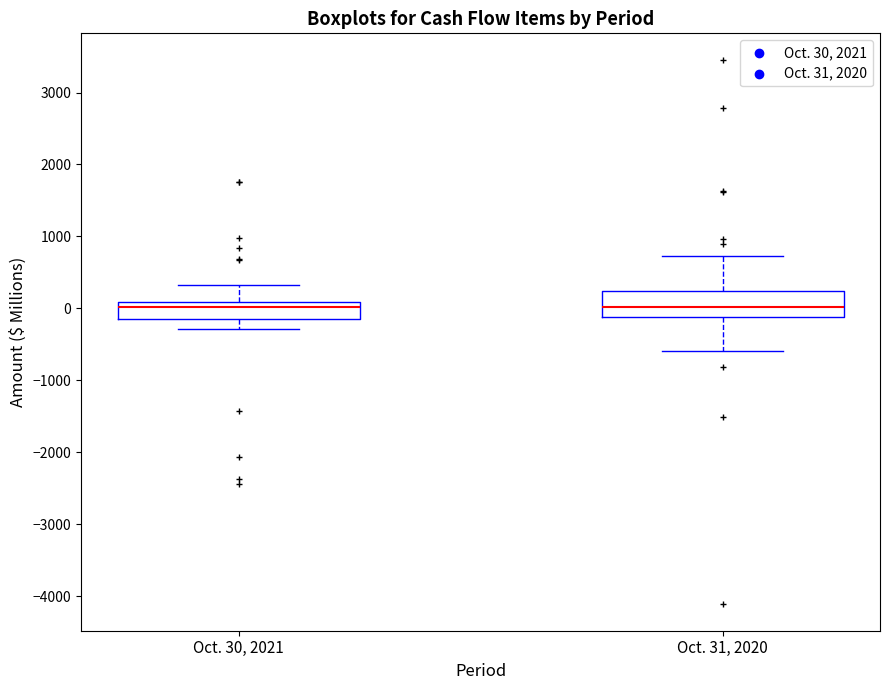

Where does the median line of the box for Oct. 30, 2021 sit on the y-axis? The values are not printed on the chart, so give them approximately, as read against the axis.

0